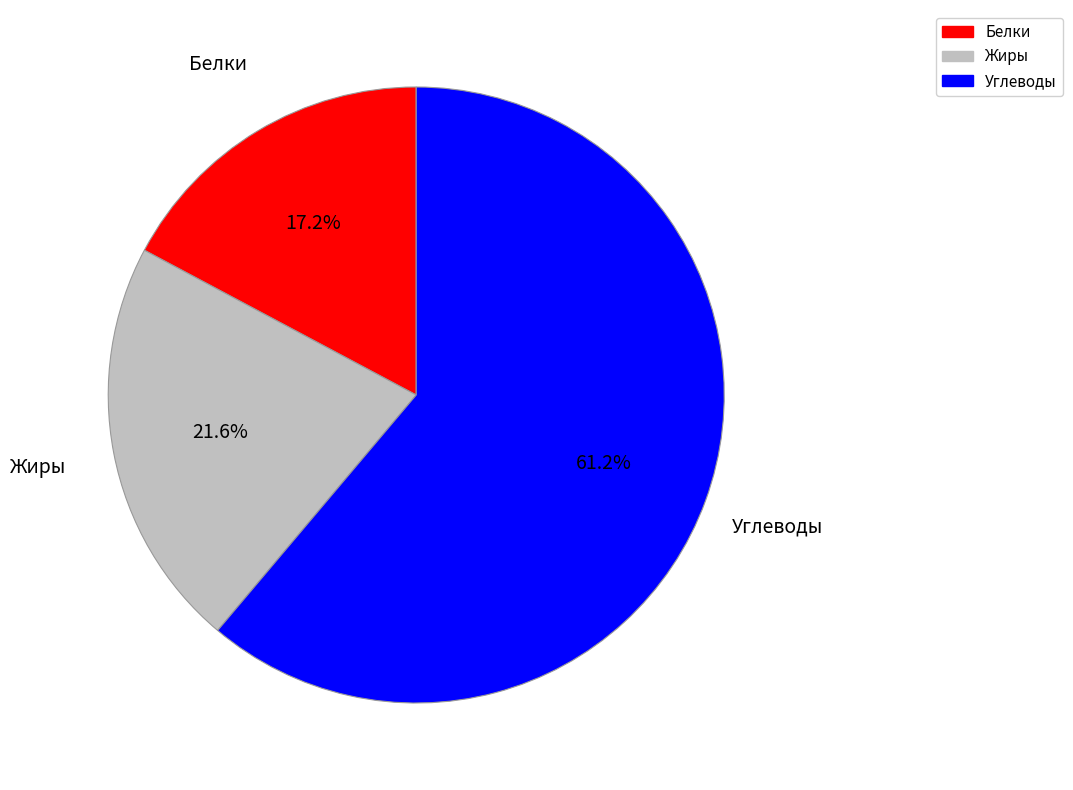

Is there a majority slice in this chart?

Yes